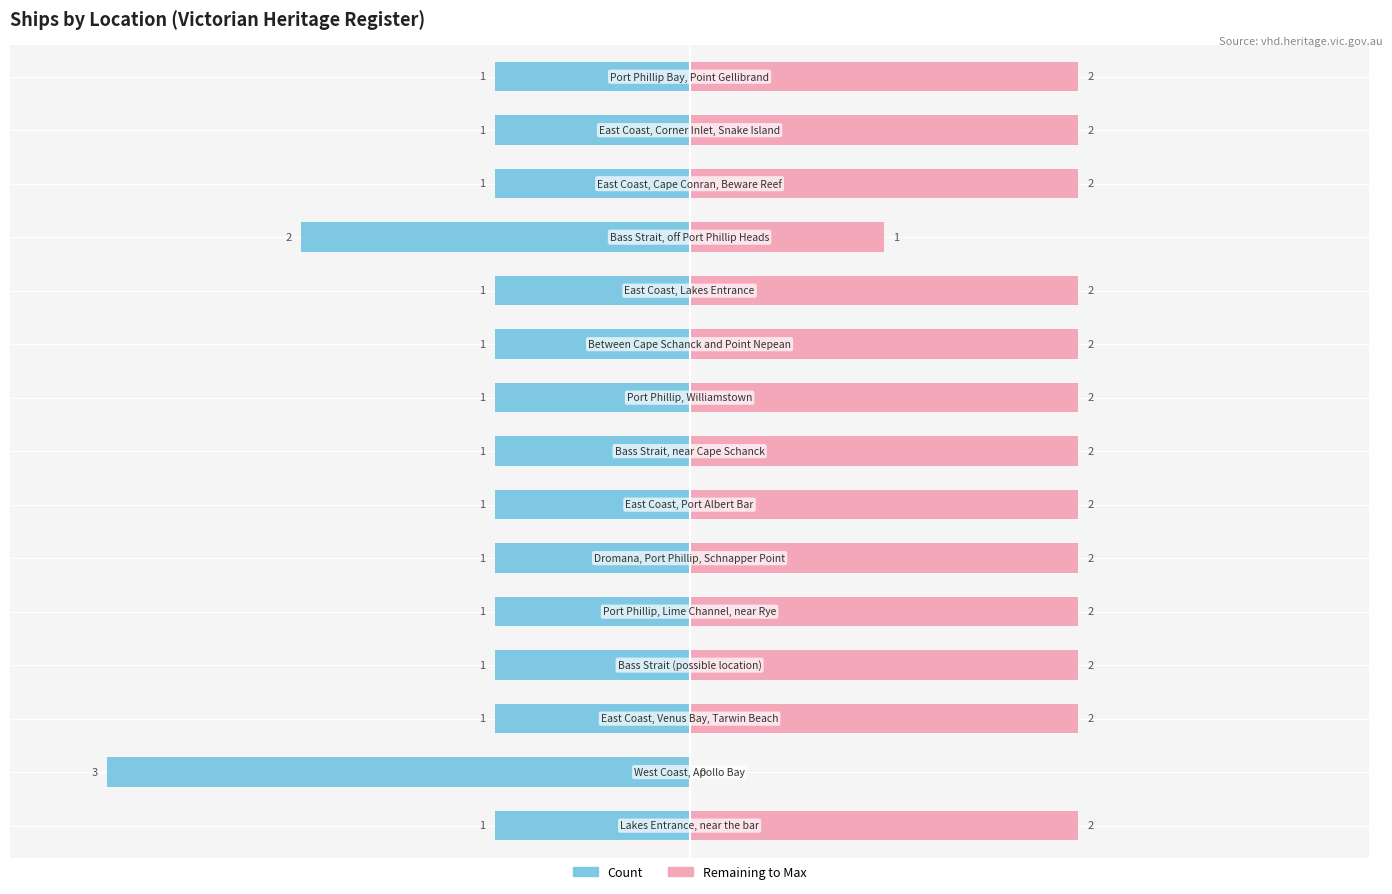

True or false: Remaining to Max has a value of 0 at −3.

True